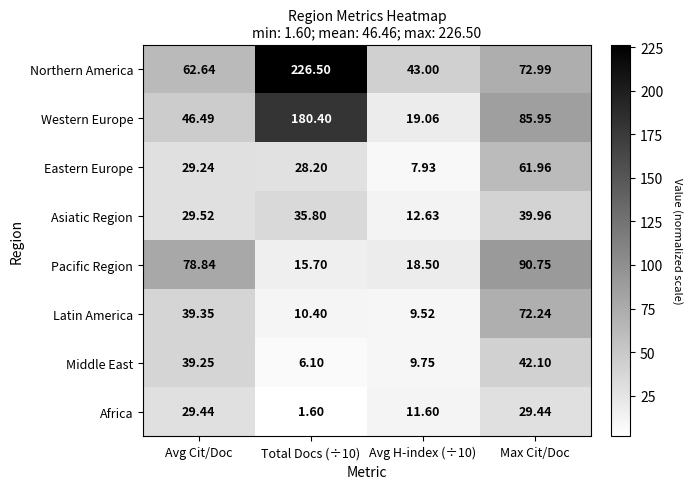

Rank the series at Avg H-index (÷10) from highest to lowest value.

Northern America, Western Europe, Pacific Region, Asiatic Region, Africa, Middle East, Latin America, Eastern Europe